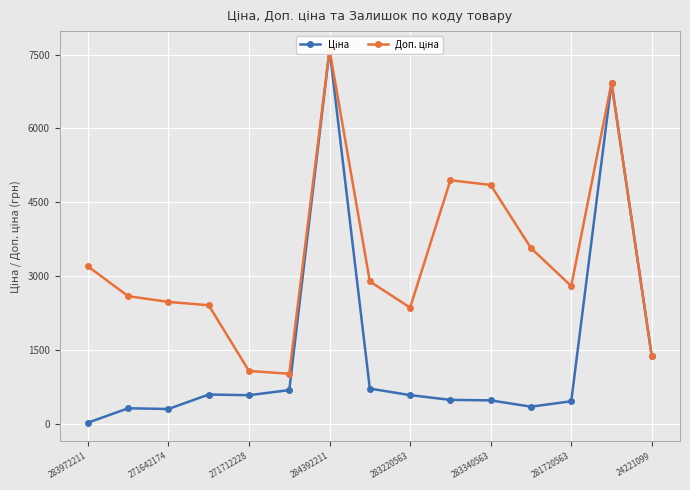

True or false: Ціна and Доп. ціна cross at least once.

False